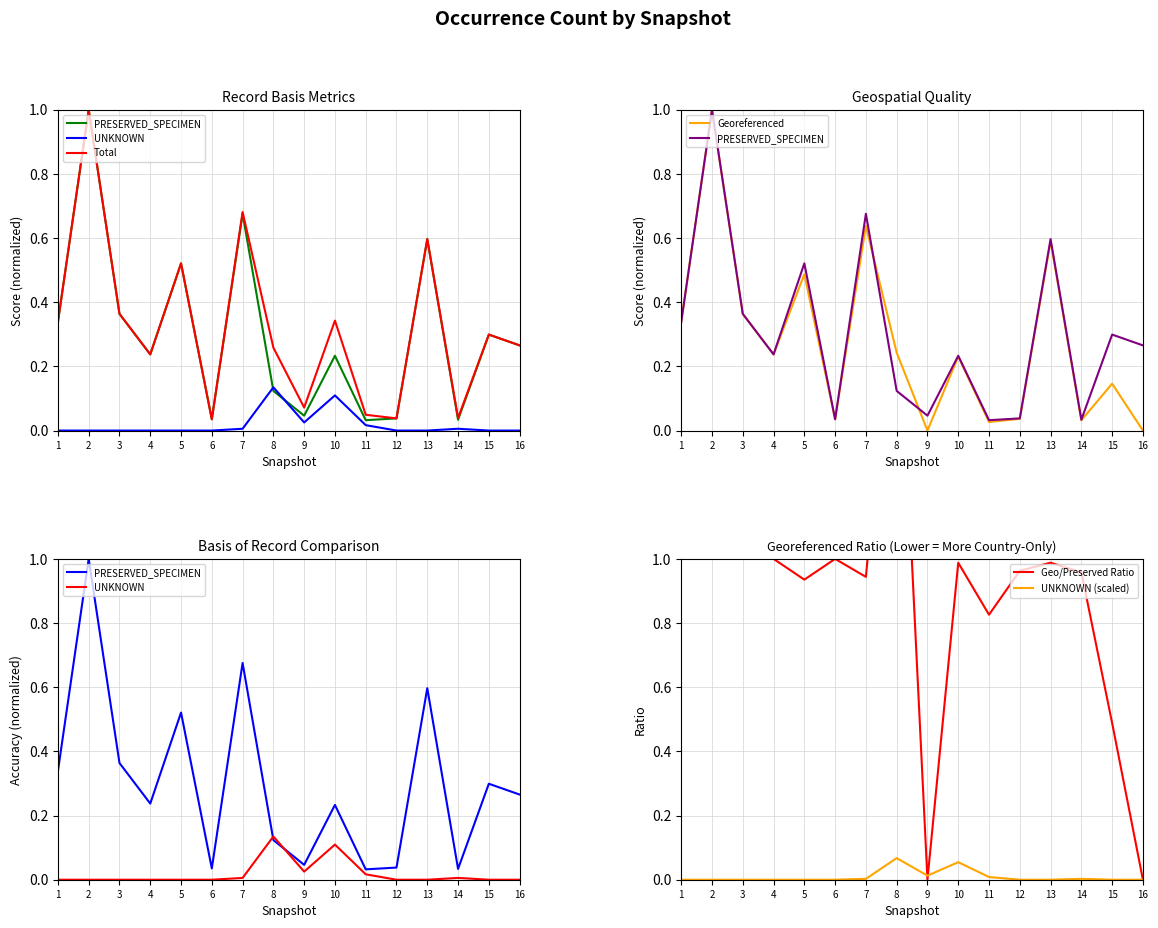

Which series changed the most between 4 and 5?

PRESERVED_SPECIMEN